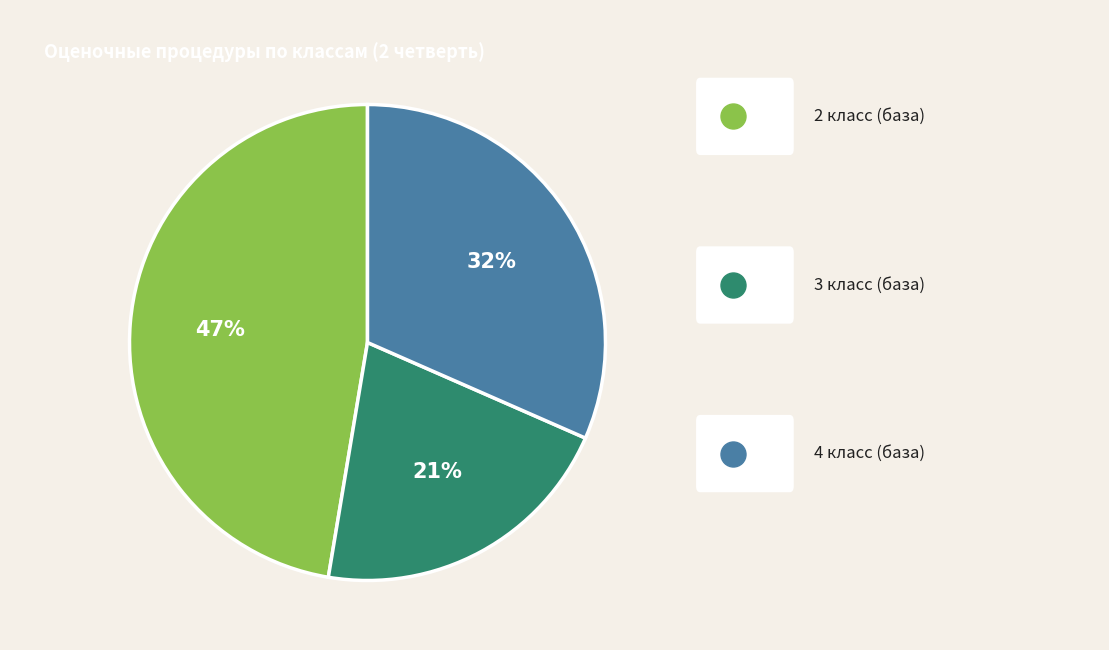

Does any single category account for the majority?

No